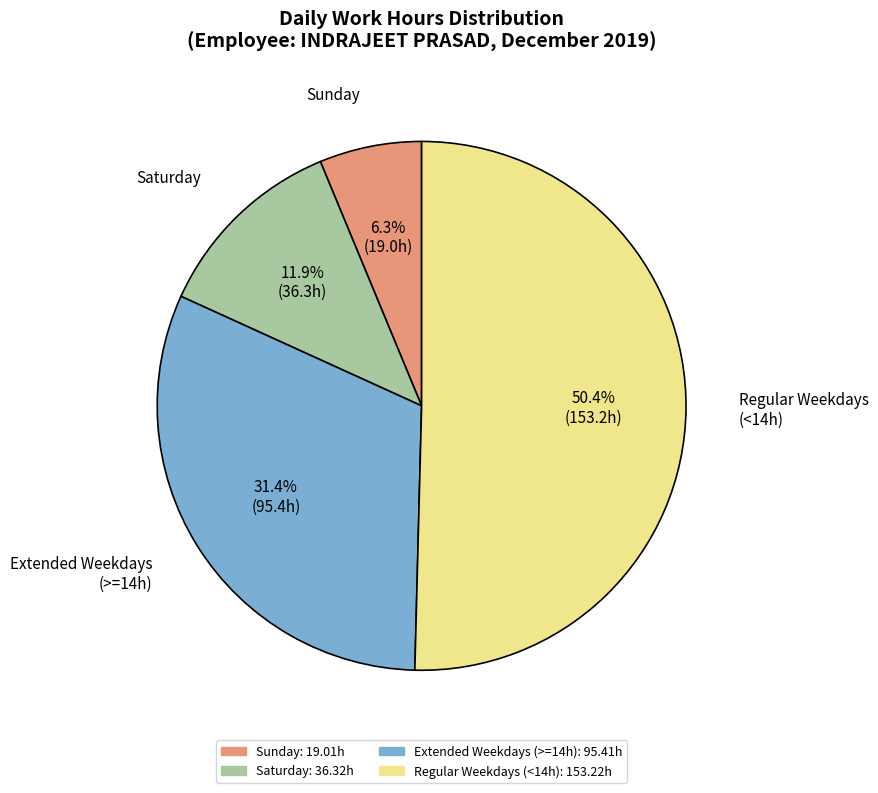

Is there any slice that represents more than half of the pie?

Yes